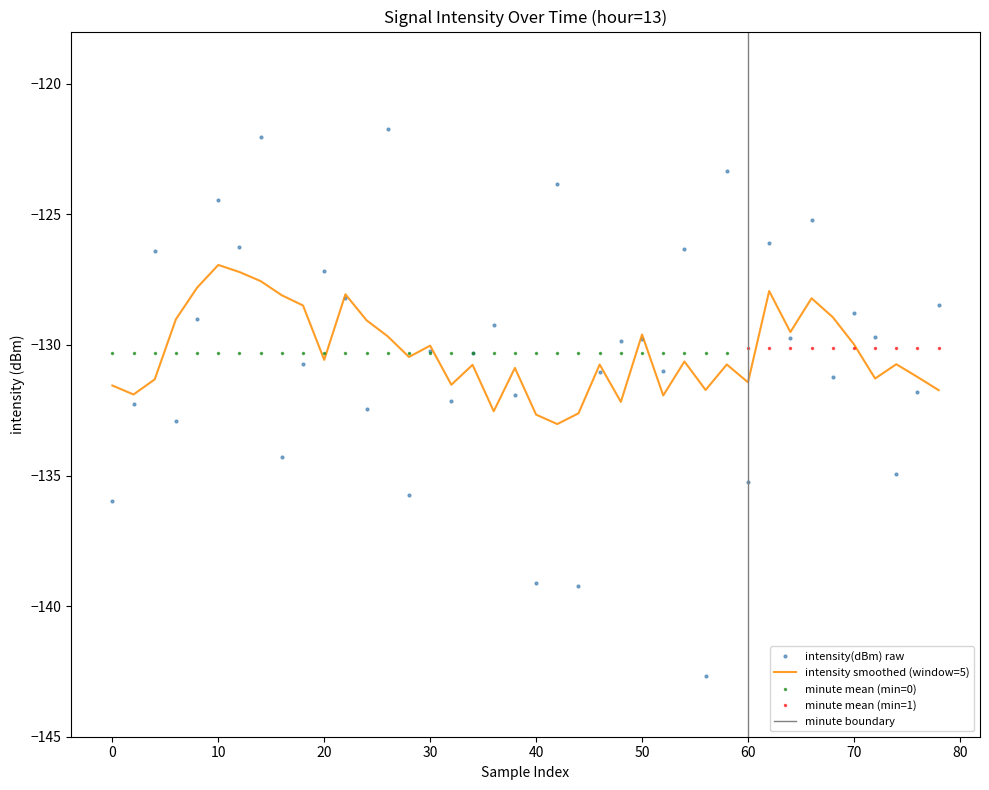

The minute series shows 0.0 at 14. True or false?

True